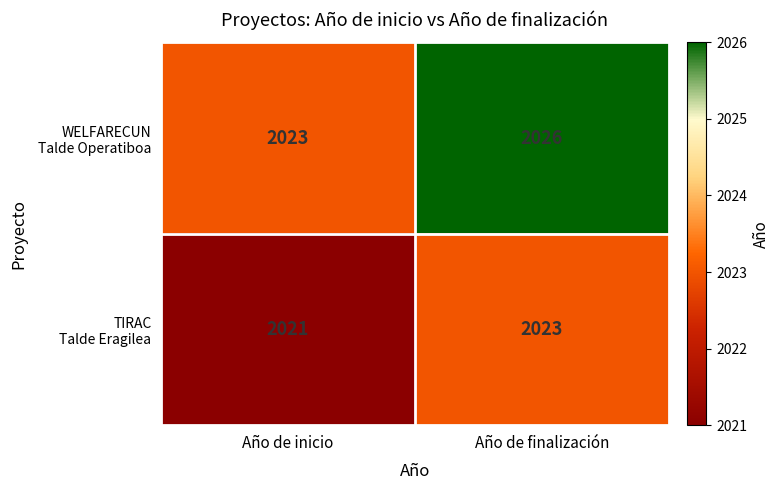

What is the total value across all series at Año de inicio?

4044